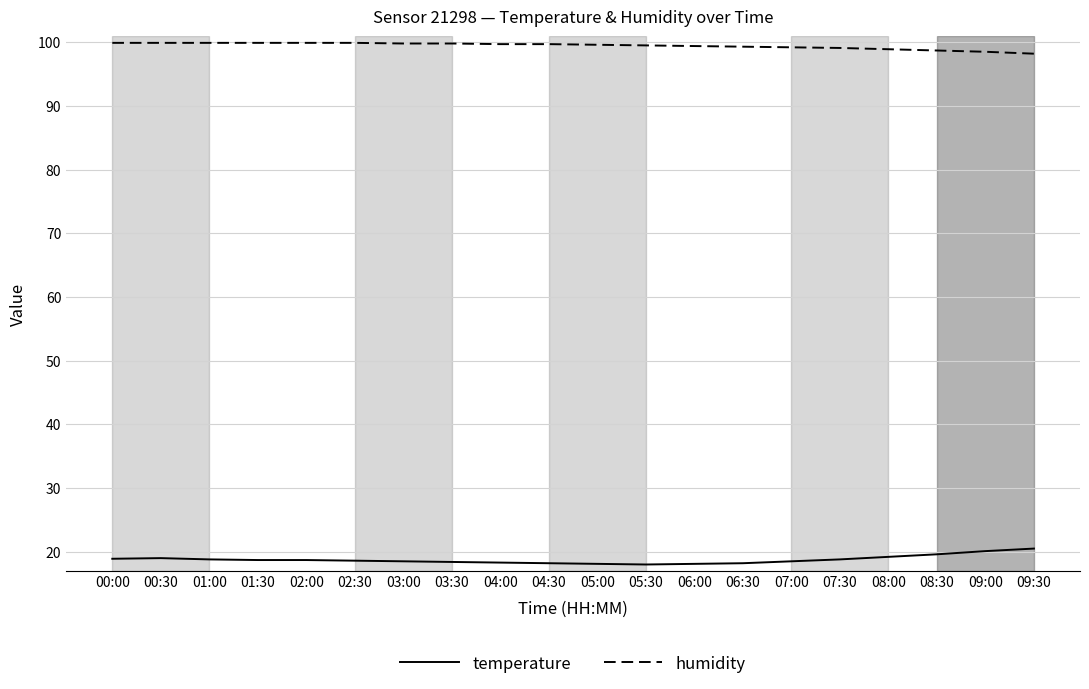

What is the maximum value shown in the chart?

99.9